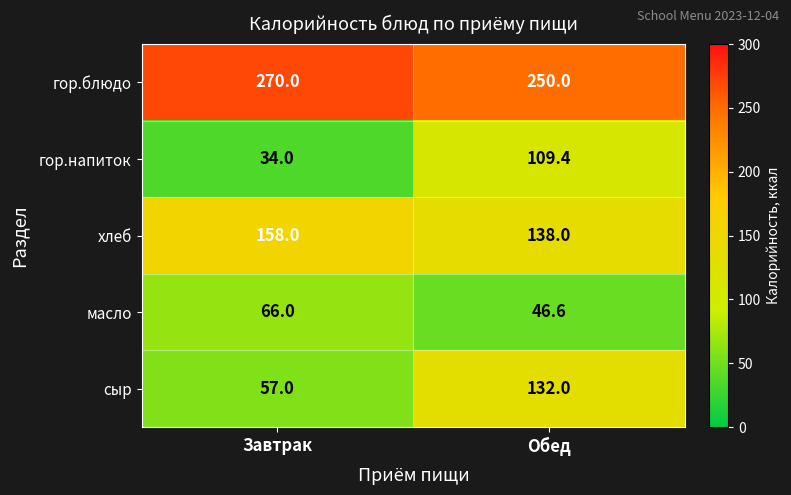

Reading right to left, list all the values displayed in this chart.

гор.блюдо: 250.0	270.0
гор.напиток: 109.4	34.0
хлеб: 138.0	158.0
масло: 46.6	66.0
сыр: 132.0	57.0